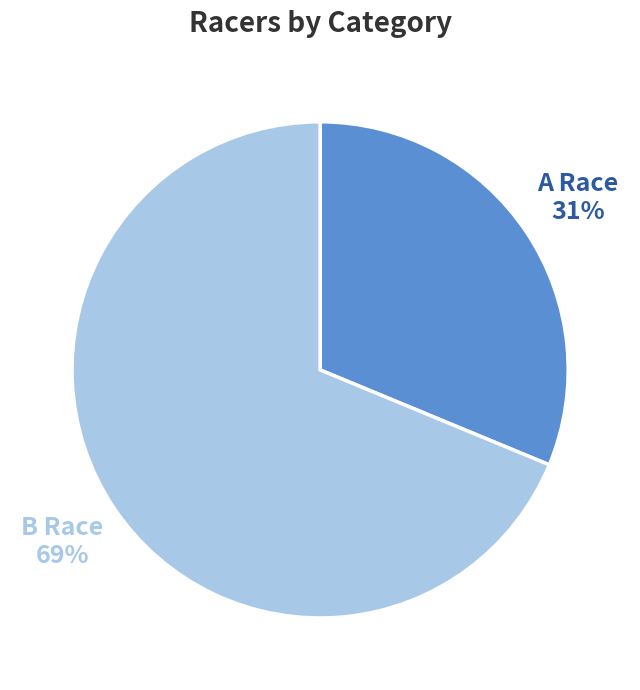

Which category has the smallest portion of the pie?

A Race